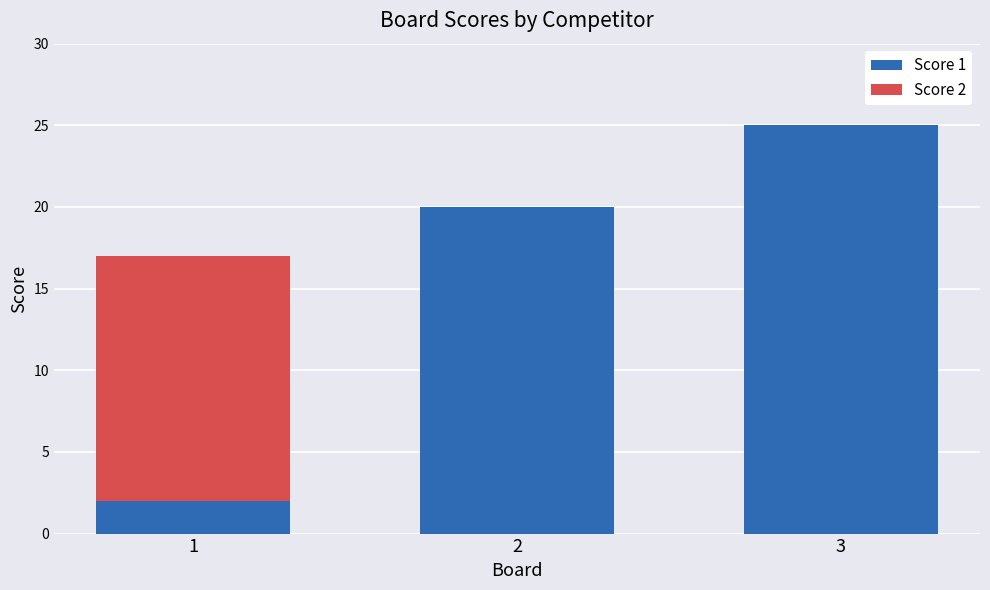

Reading right to left, what are the values for Score 1?

3=25	2=20	1=2